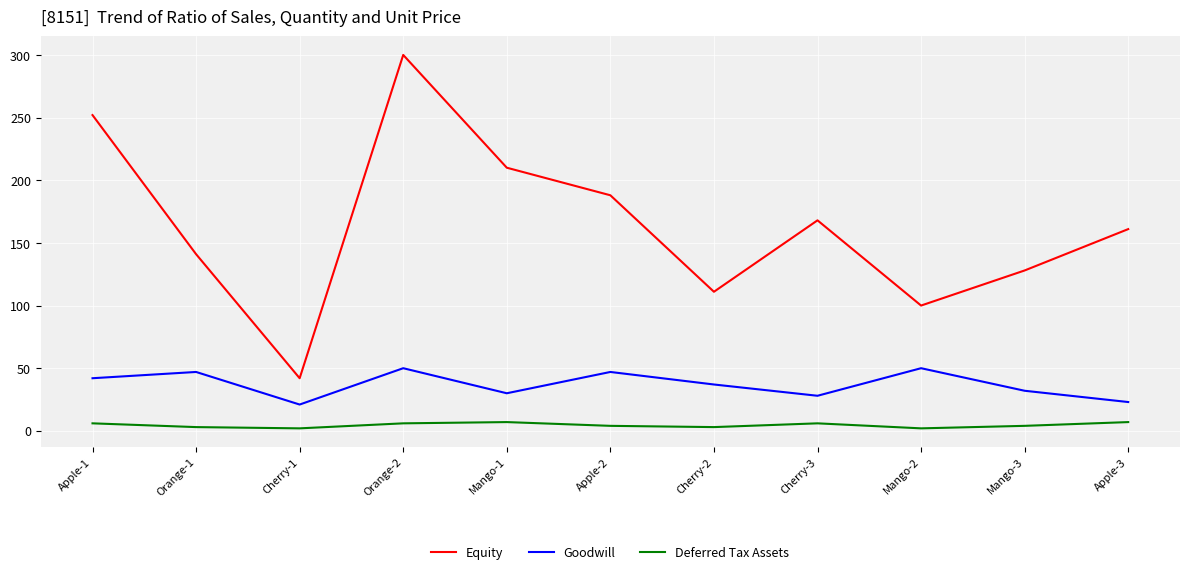

In Deferred Tax Assets, how many points are higher than both neighbors (excluding endpoints)?

2